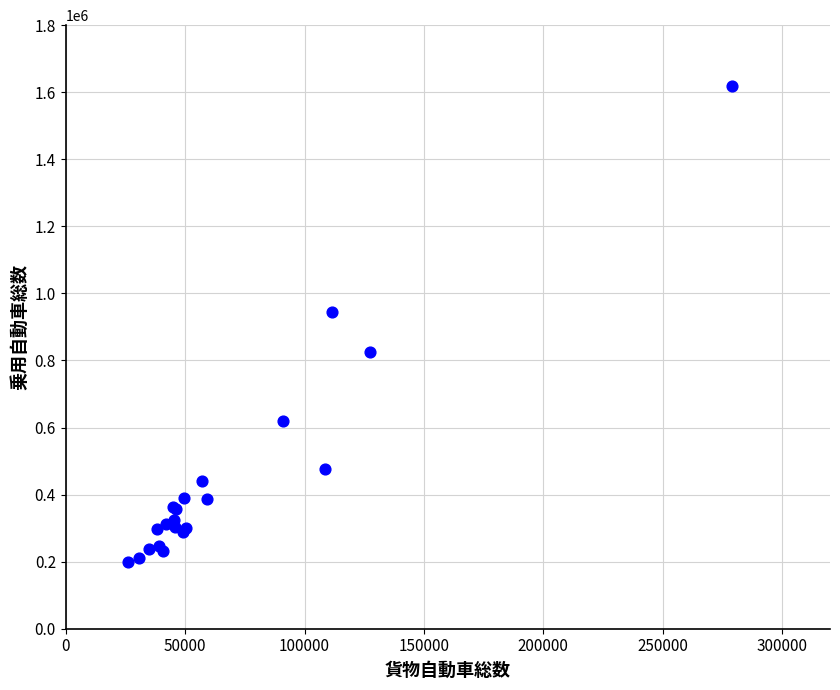

What Y value in the scatter plot is closest to 908369?

945369